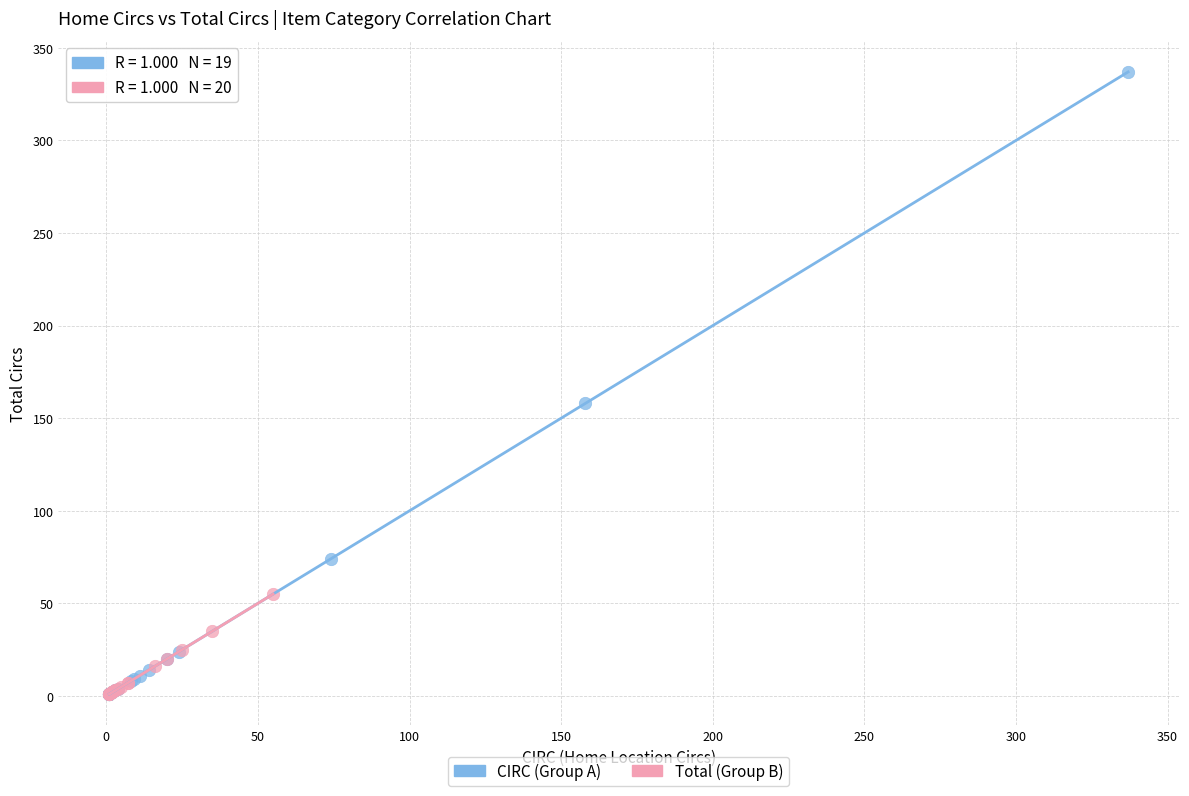

Which series has the widest spread of Y values?

CIRC (Group A)